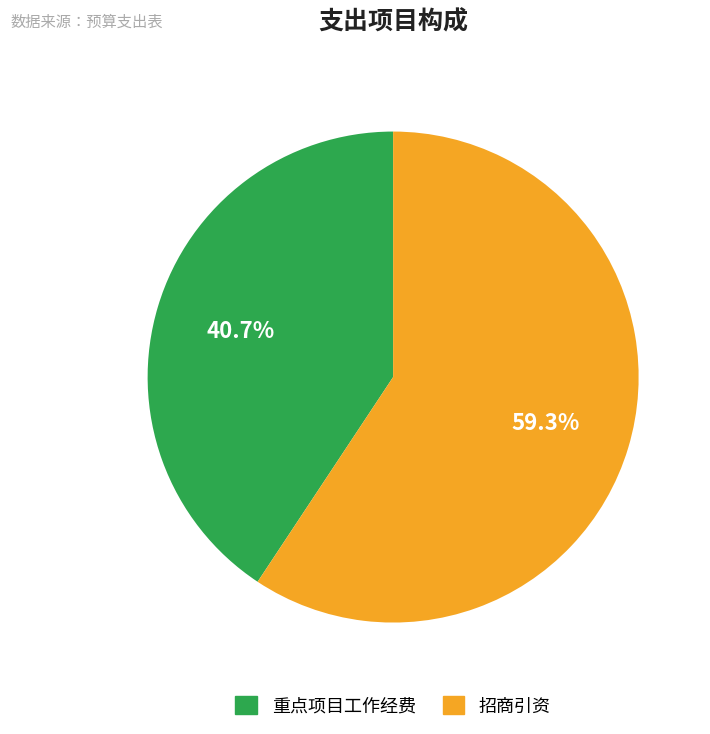

Which slice is the largest?

招商引资